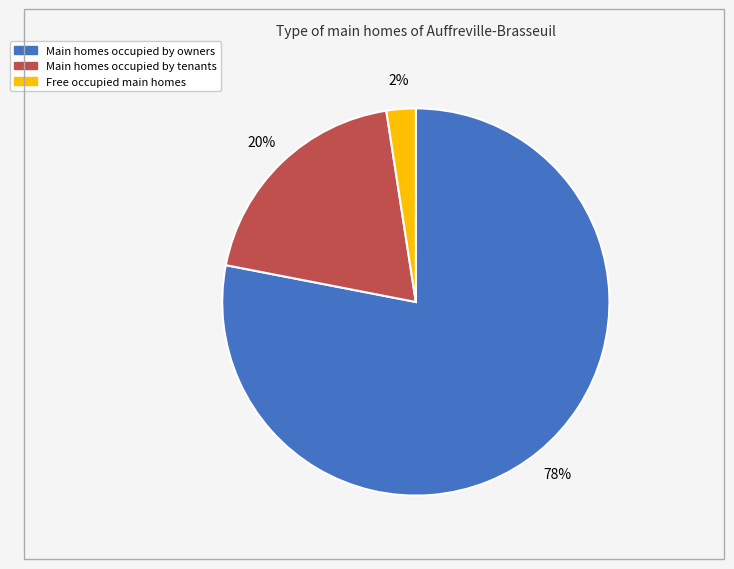

Does any single category account for the majority?

Yes